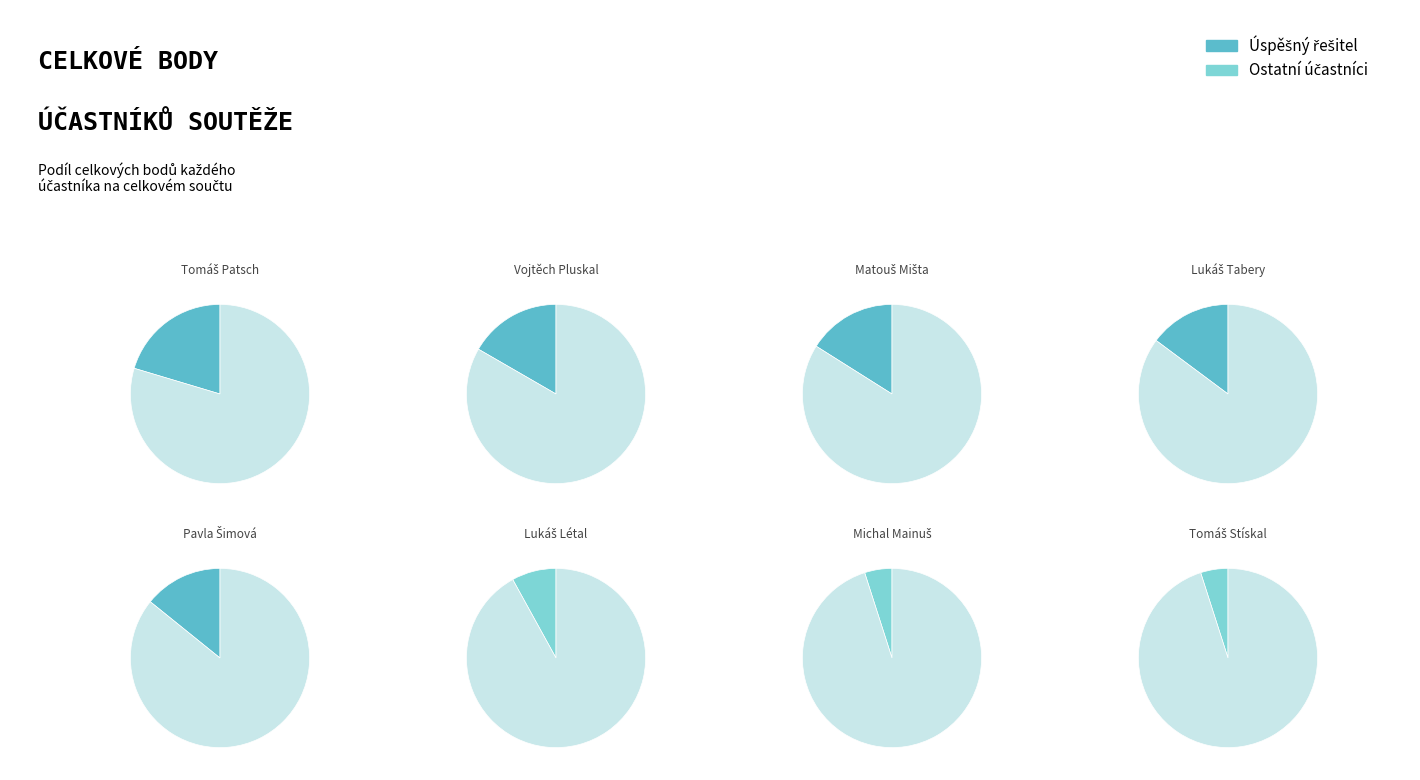

The Matouš Mišta slice represents 8% of the pie. True or false?

False